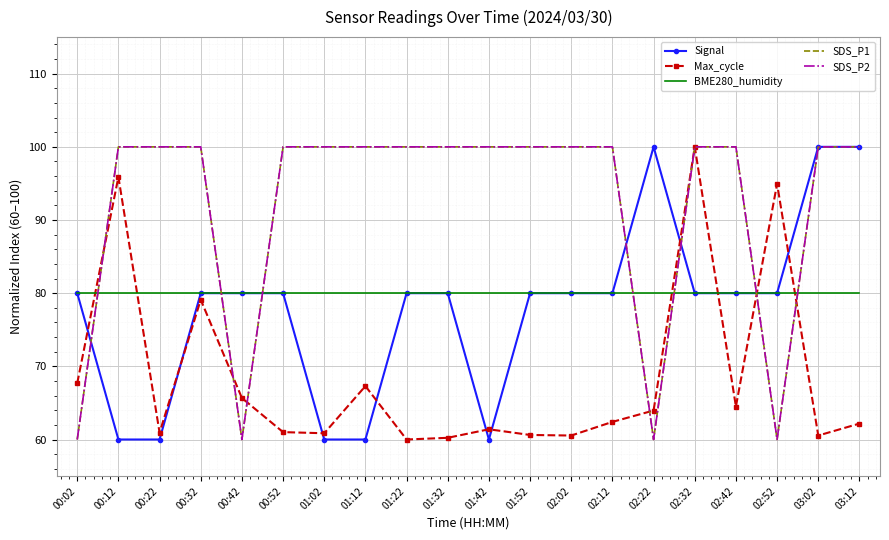

Rank the categories by BME280_humidity value from highest to lowest.

00:02, 00:12, 00:22, 00:32, 00:42, 00:52, 01:02, 01:12, 01:22, 01:32, 01:42, 01:52, 02:02, 02:12, 02:22, 02:32, 02:42, 02:52, 03:02, 03:12